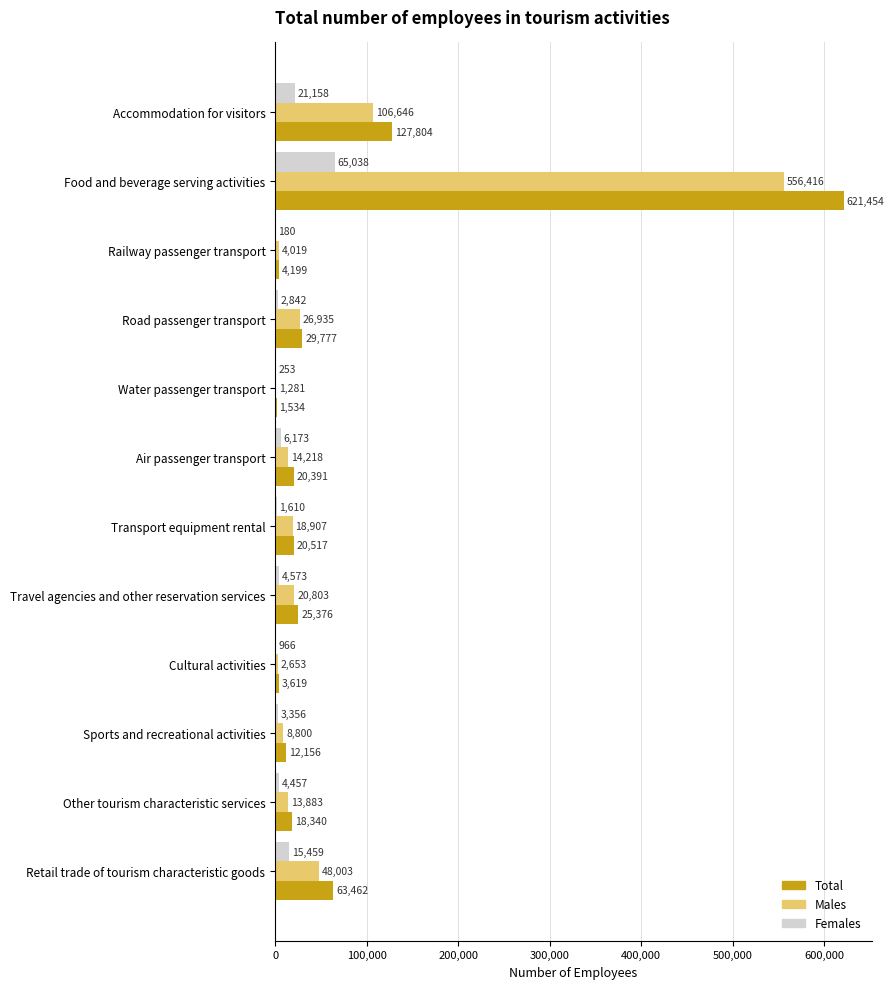

What is the approximate value of Total at Water passenger transport?

1534